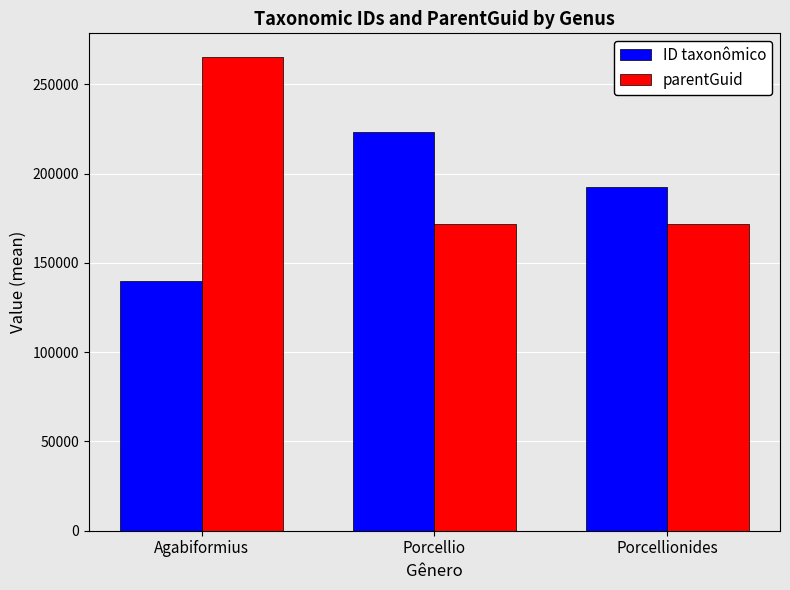

What is the spread (max minus min) of values at Porcellio?

51892.7